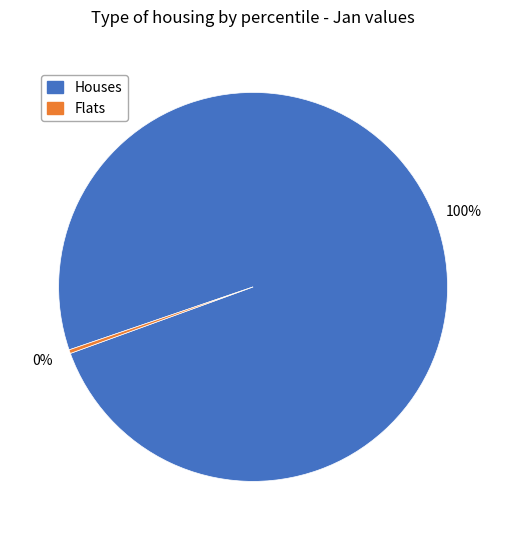

To the nearest percent, what portion does Houses represent?

100%